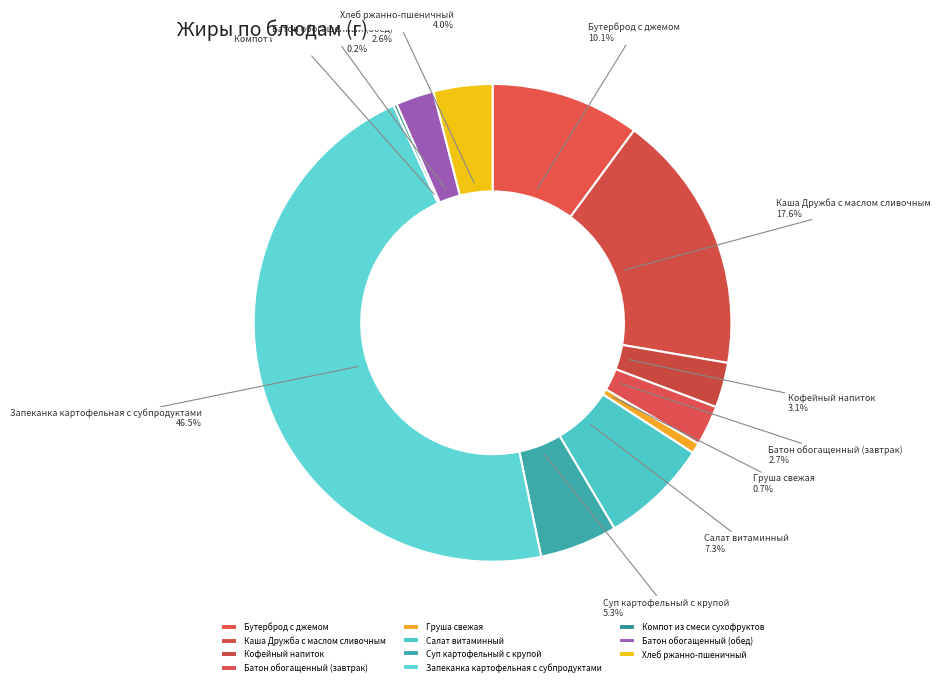

Is it true that Салат витаминный is 1% of the pie?

False